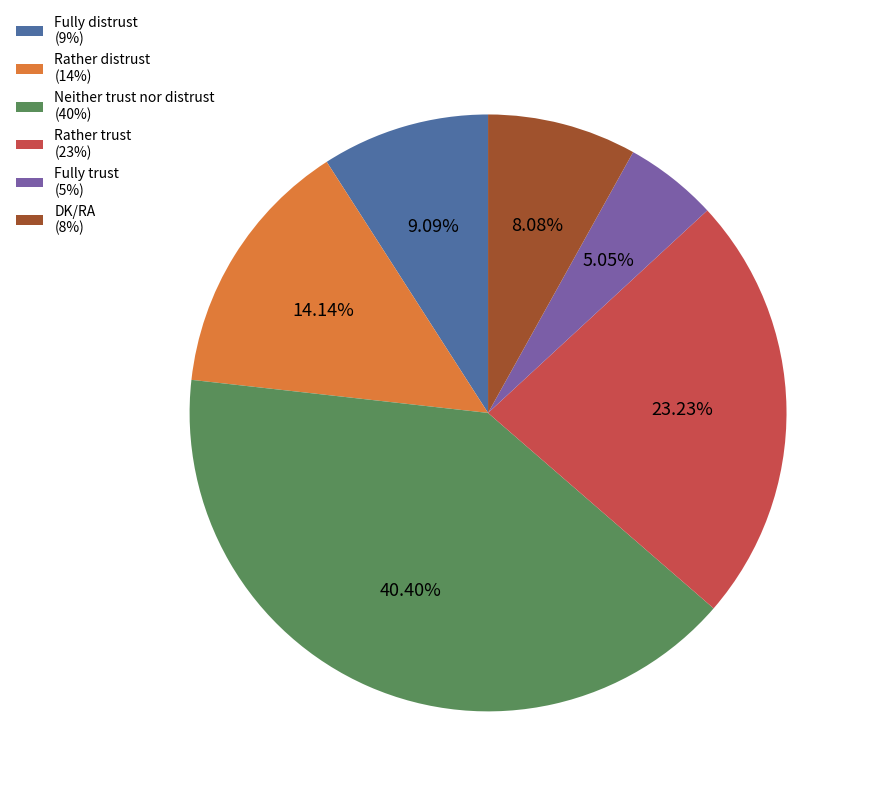

How many segments does this pie chart have?

6